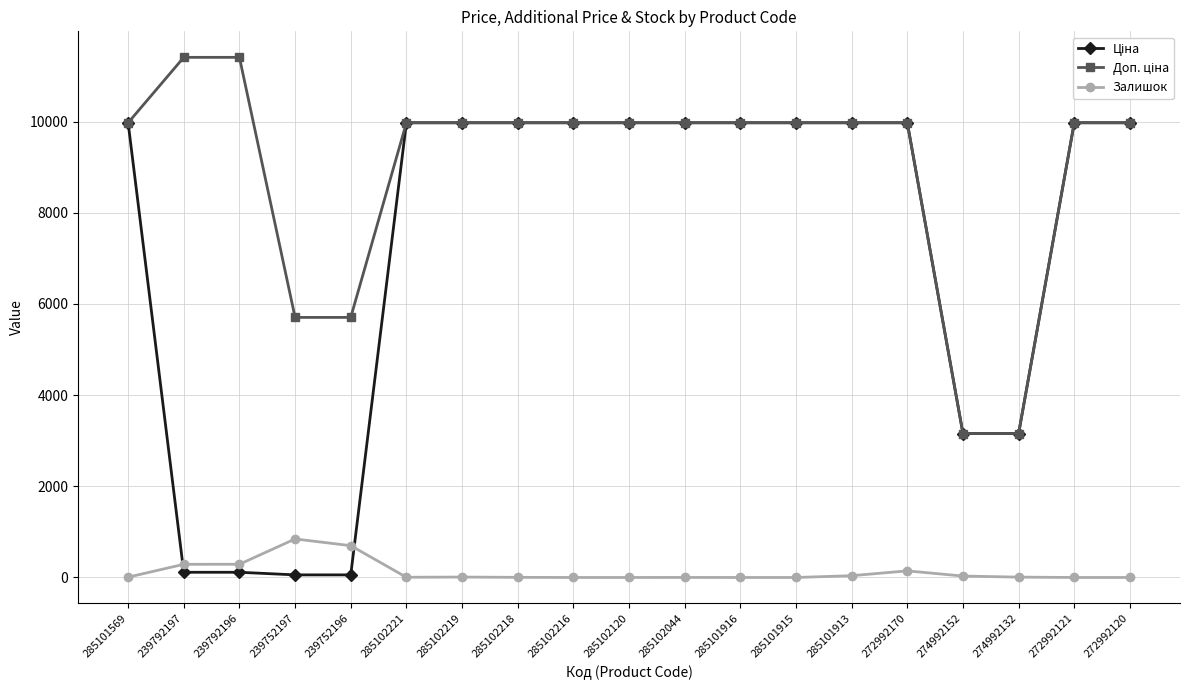

Is it true that Залишок equals 0.0 at 272992120?

True